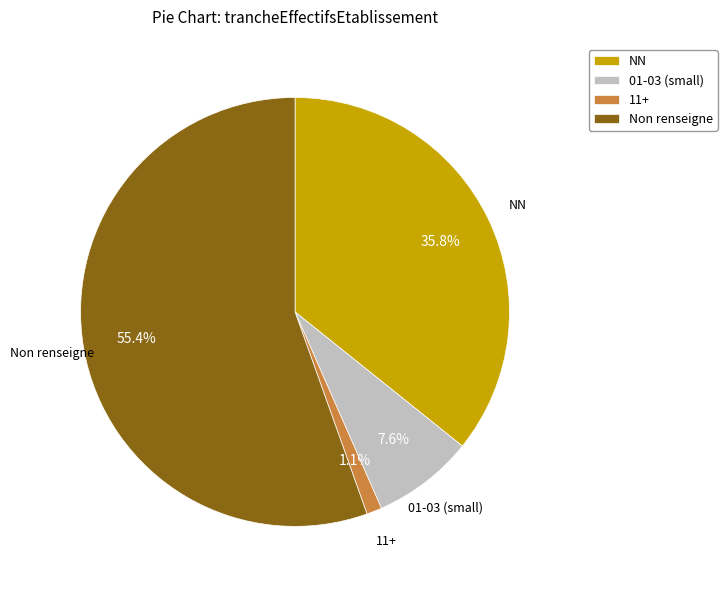

What is the smallest slice in the pie chart?

11+